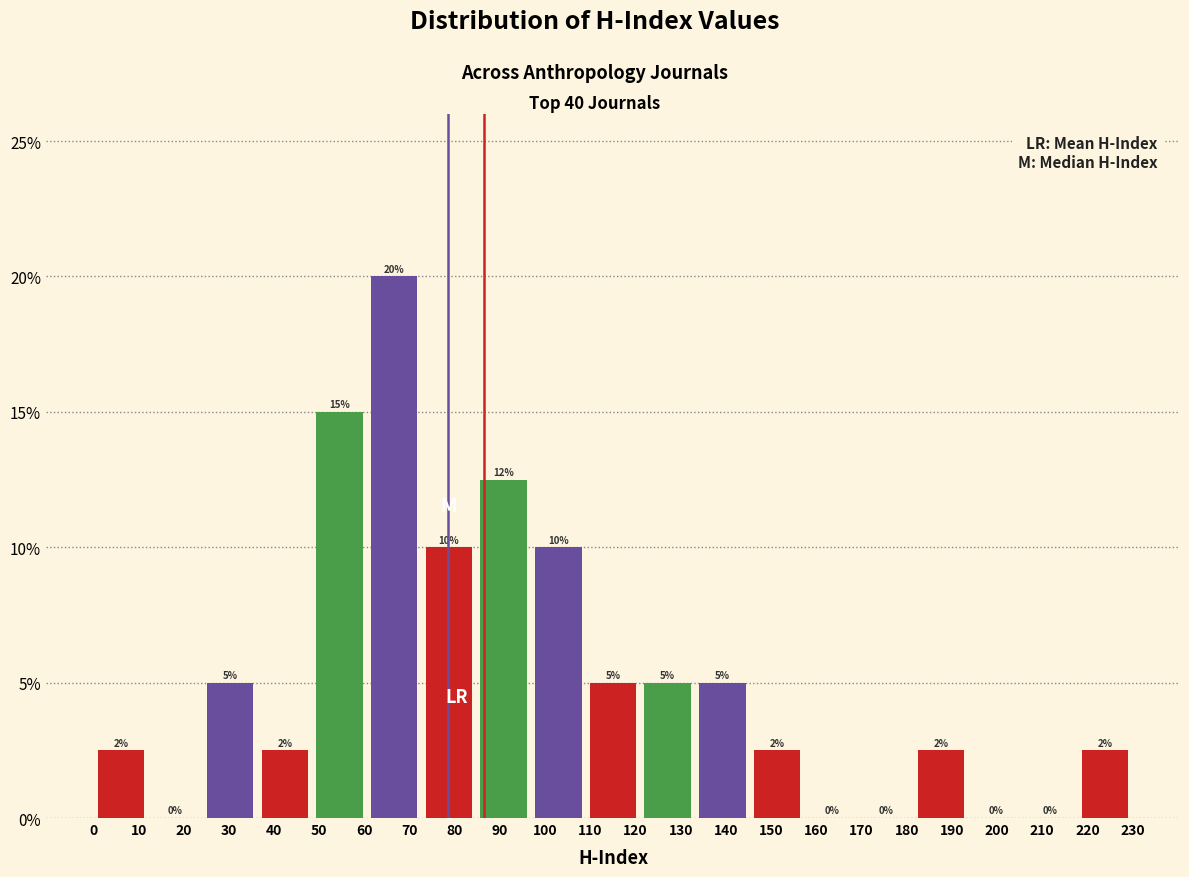

Over which range of the x-axis is the bar tallest?

61 to 73